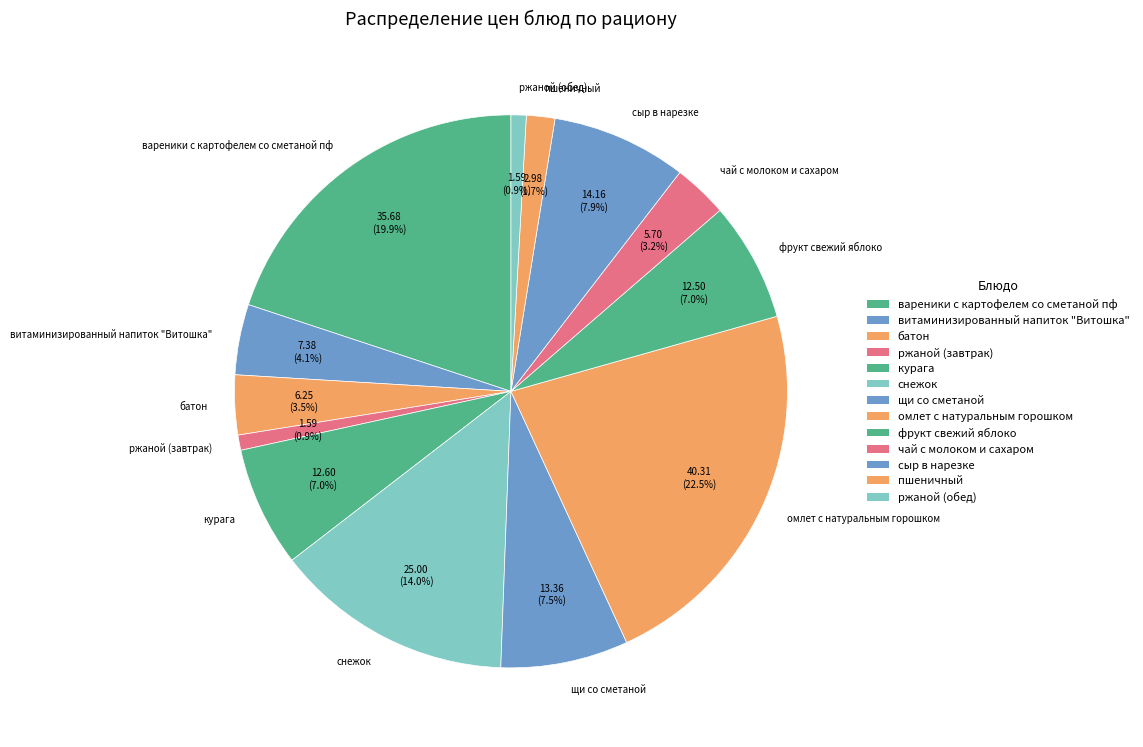

To the nearest percent, what is the difference between the largest and smallest slice percentages?

22%